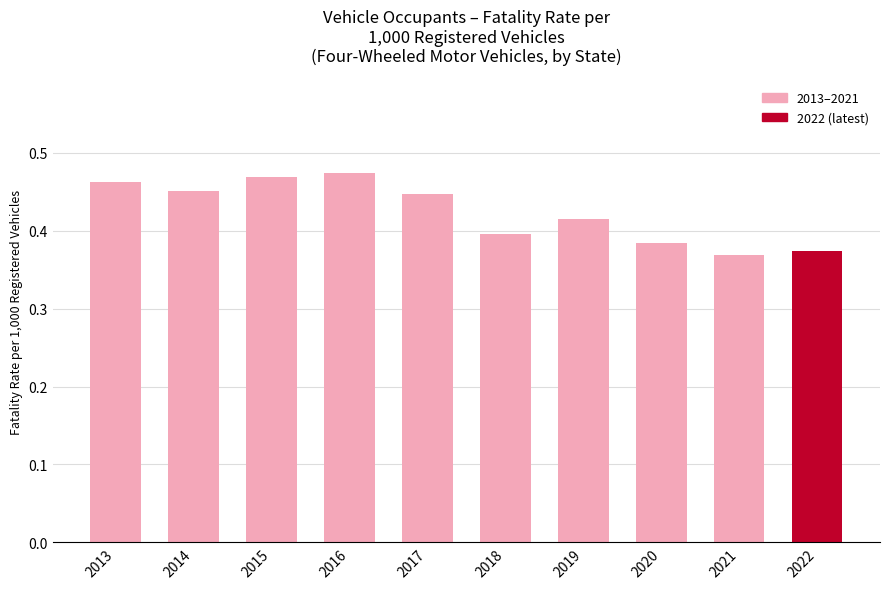

How many bars are there in total?

10